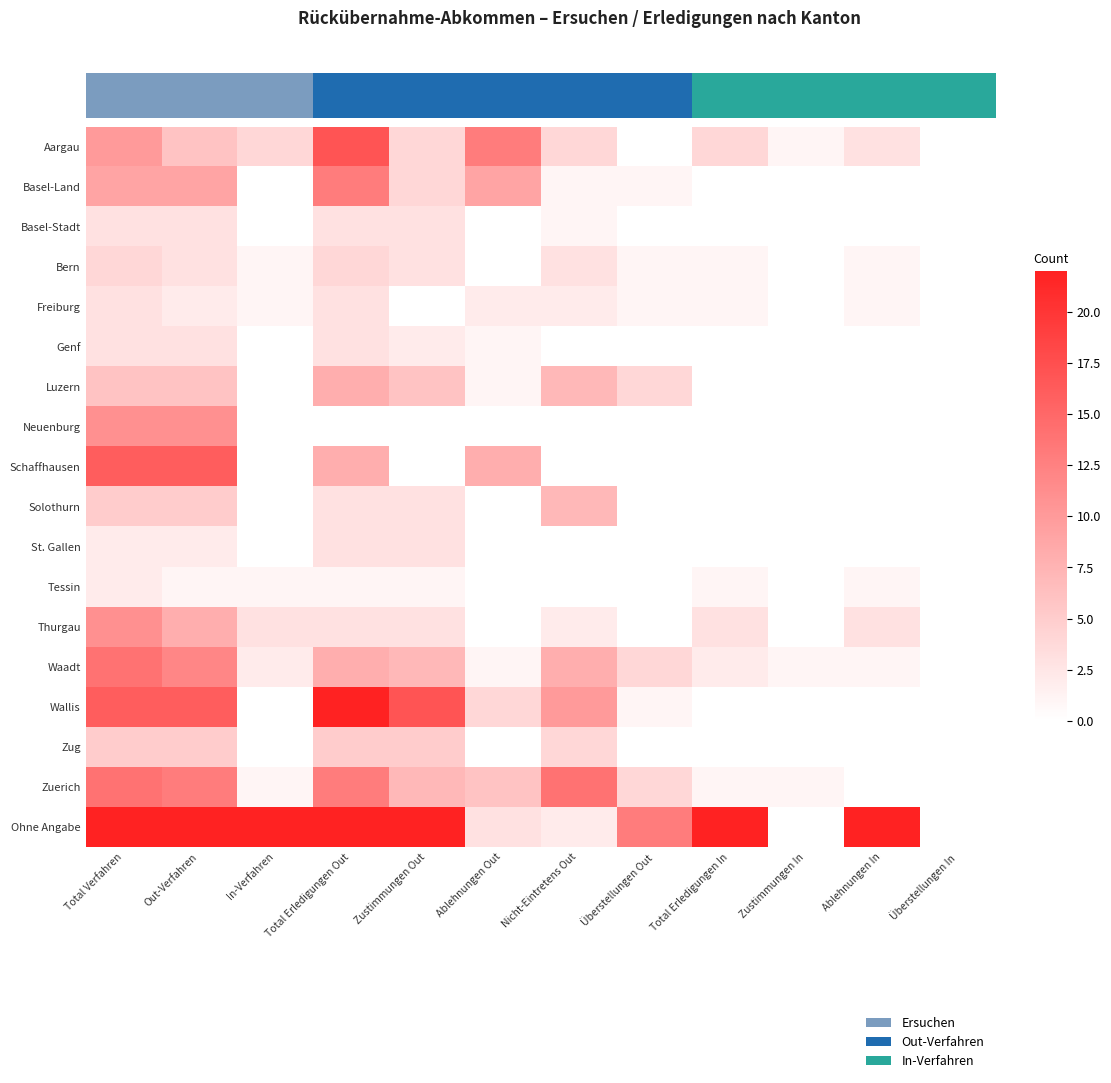

What is the approximate value of Waadt at Total Erledigungen Out, to the nearest 5?

10